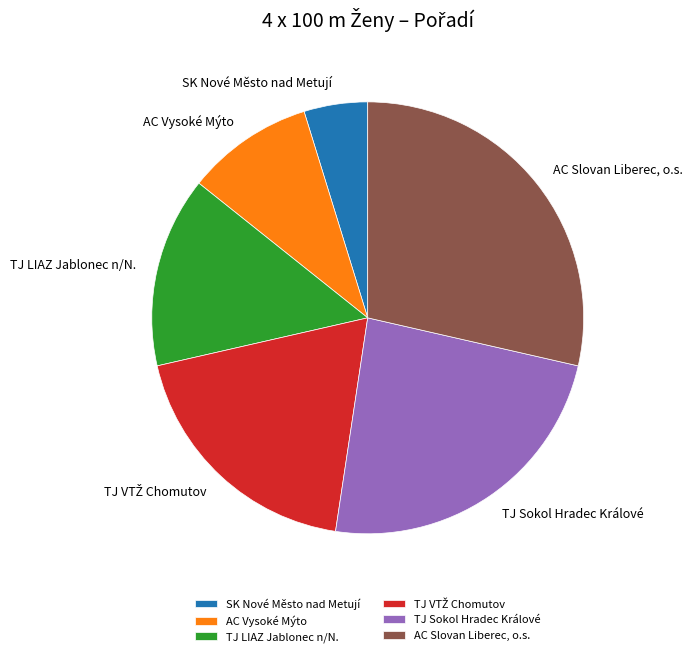

Which has a higher value, SK Nové Město nad Metují or AC Vysoké Mýto?

AC Vysoké Mýto